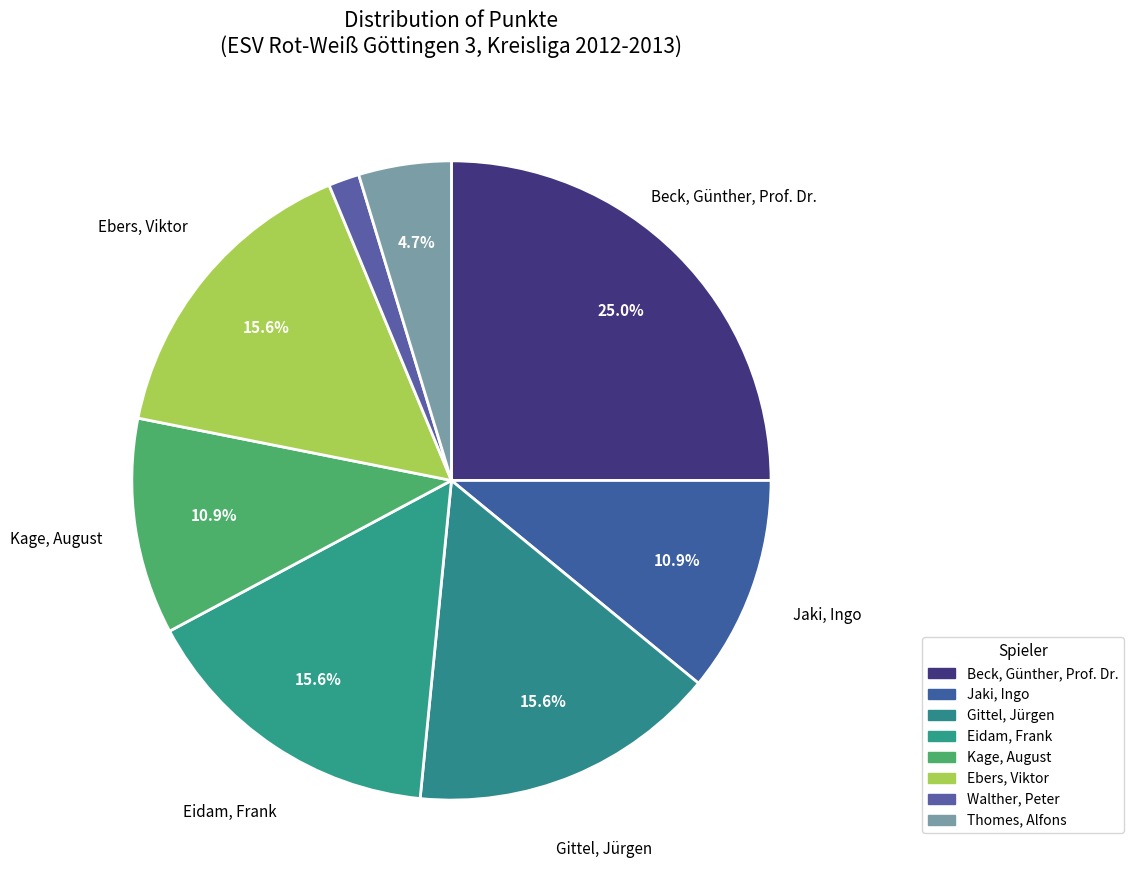

How many slices are in this pie chart?

8